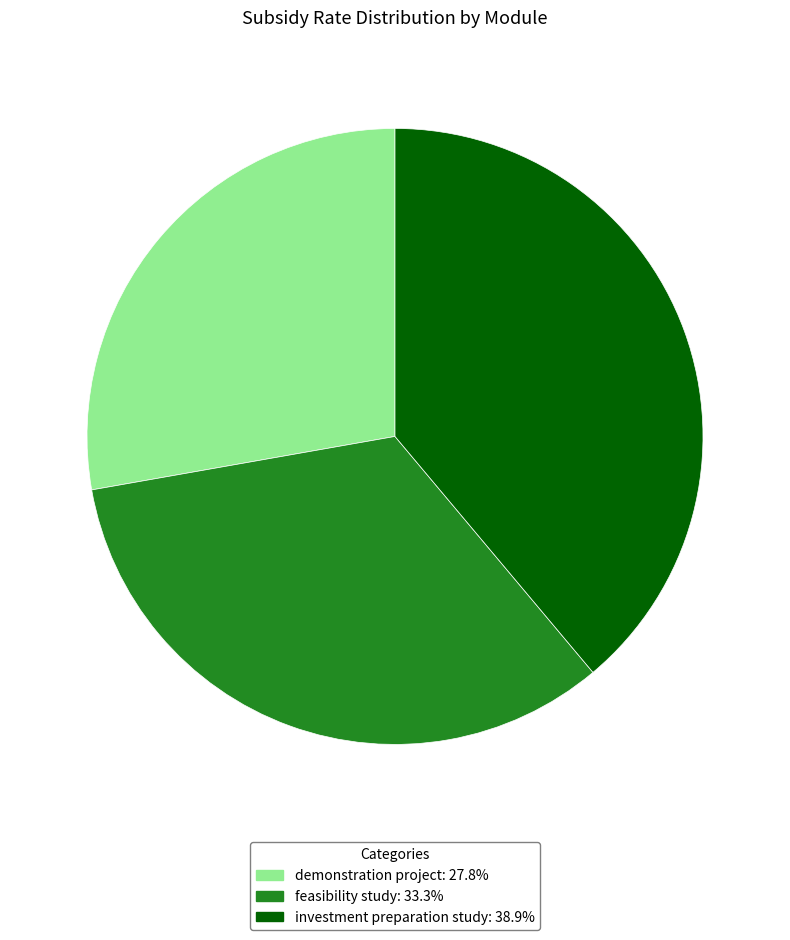

Rank the categories by value from highest to lowest.

investment preparation study, feasibility study, demonstration project